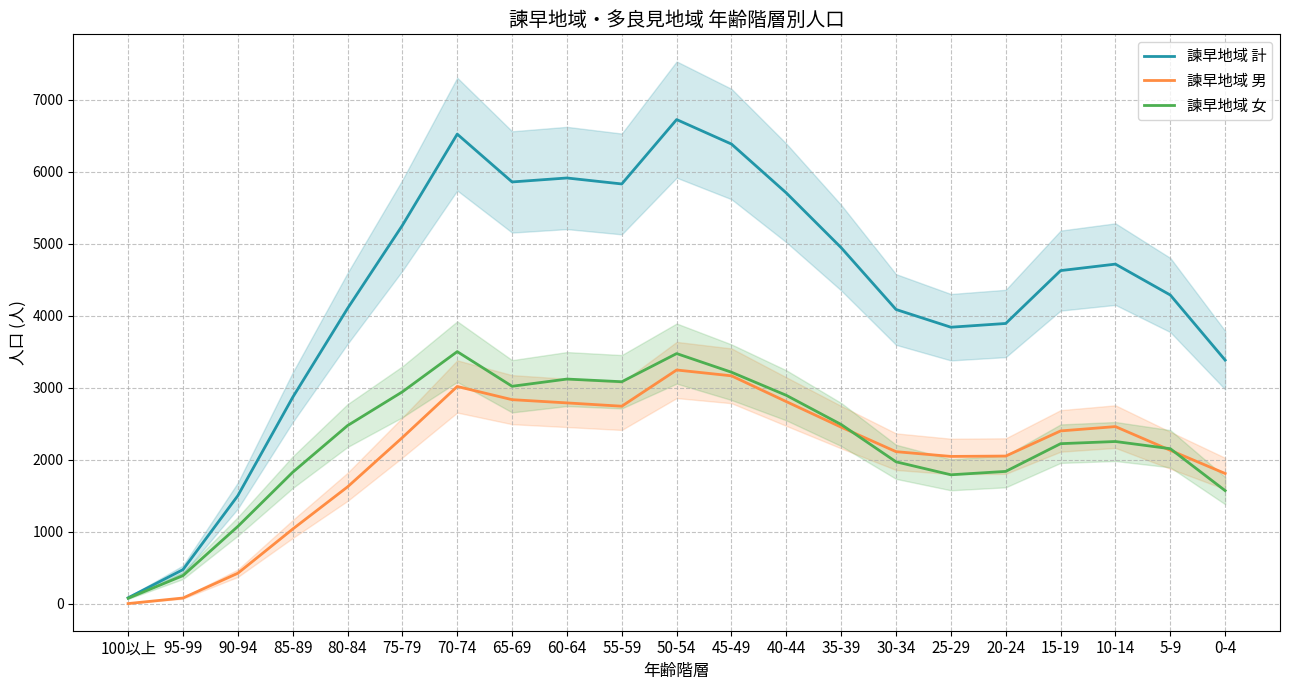

What is the difference between the second highest and second lowest values in the 諫早地域 男 series?

3085